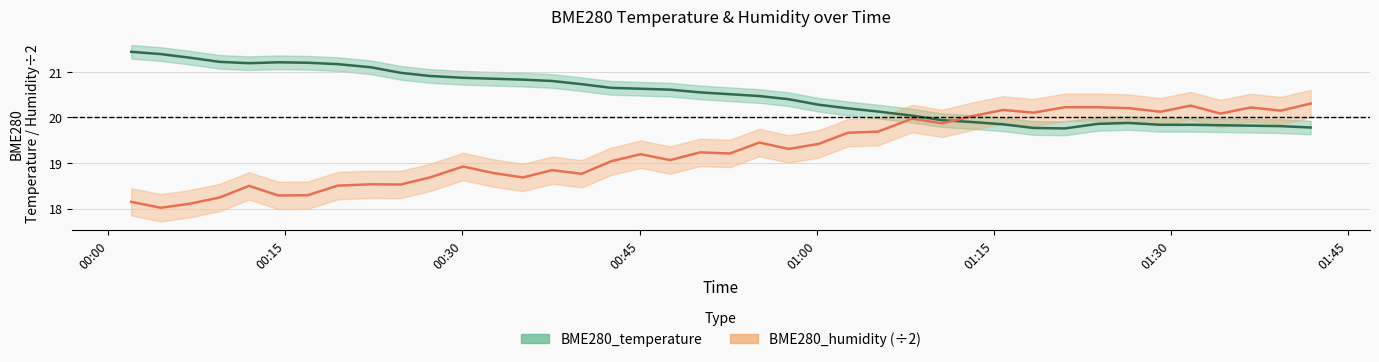

Does the chart display data point markers on the line(s)?

No